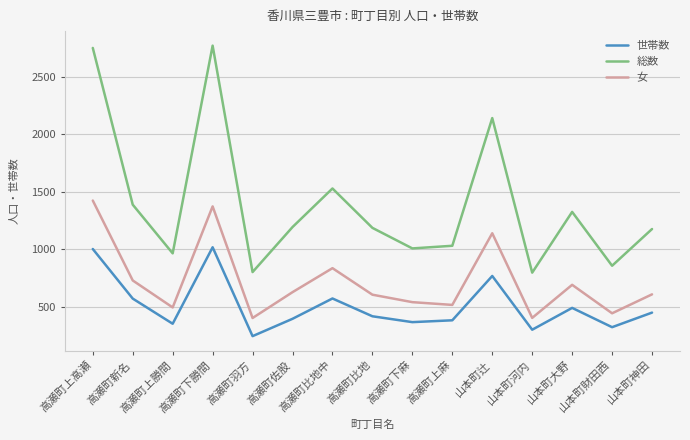

Which series changed the most between 高瀬町上麻 and 山本町河内?

総数